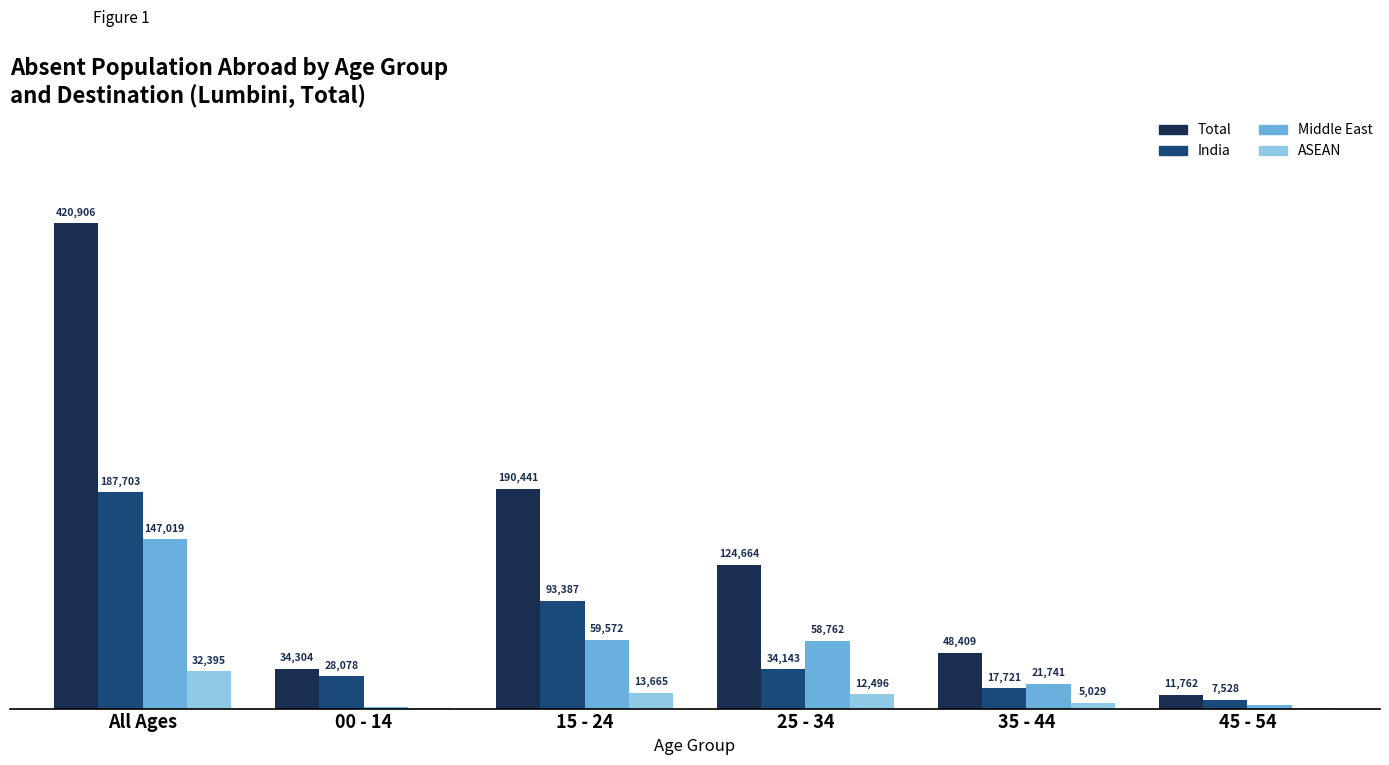

What are all the series names shown in the legend?

Total, India, Middle East, ASEAN